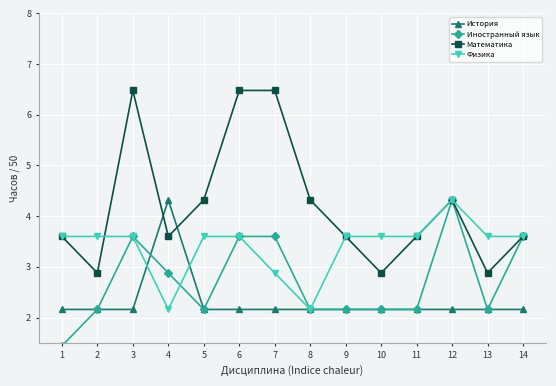

What is the average value of the Иностранный язык series?

2.7